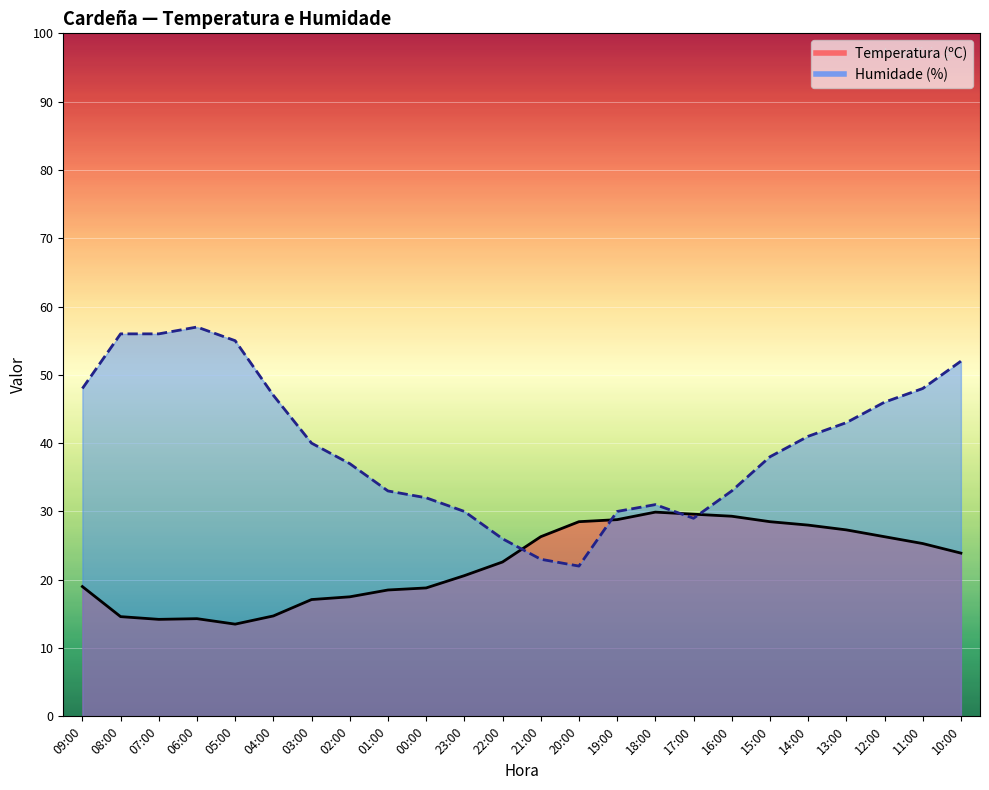

How many series are shown in this chart?

2